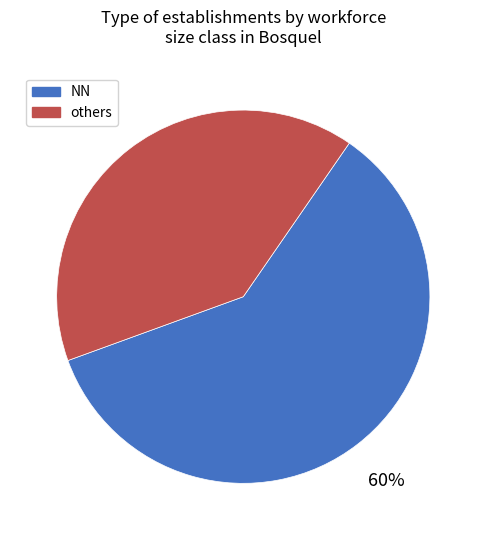

To the nearest percent, what portion does others represent?

40%